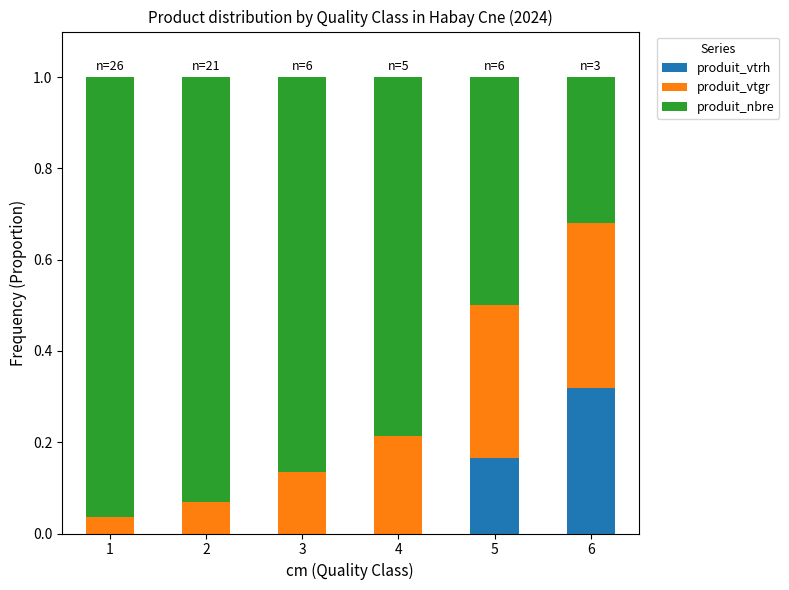

The value of produit_vtrh at 3 is -0.2. True or false?

False